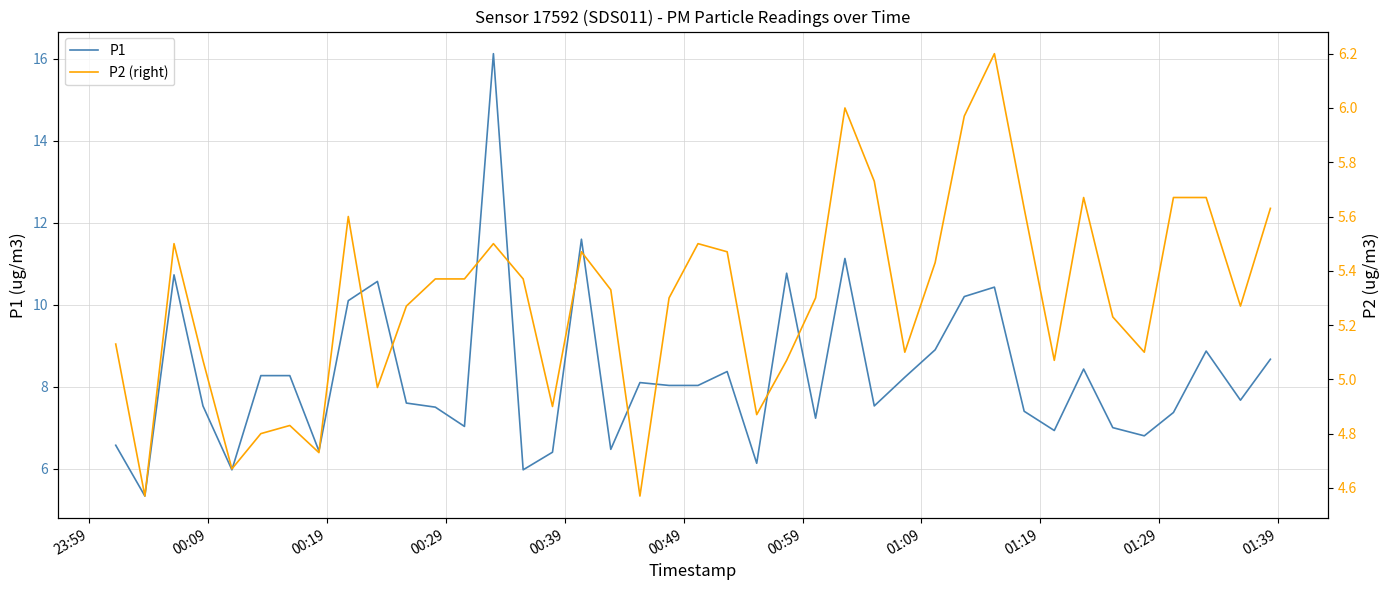

What is the maximum value for P1?

16.1